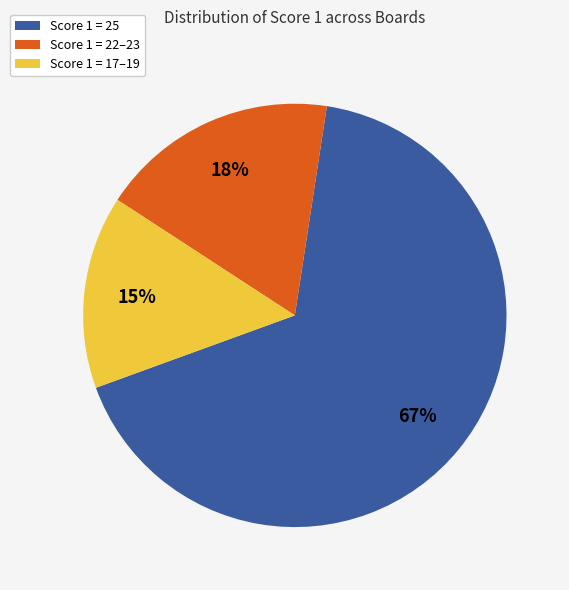

To the nearest percent, what is the difference between the largest and smallest slice percentages?

52%